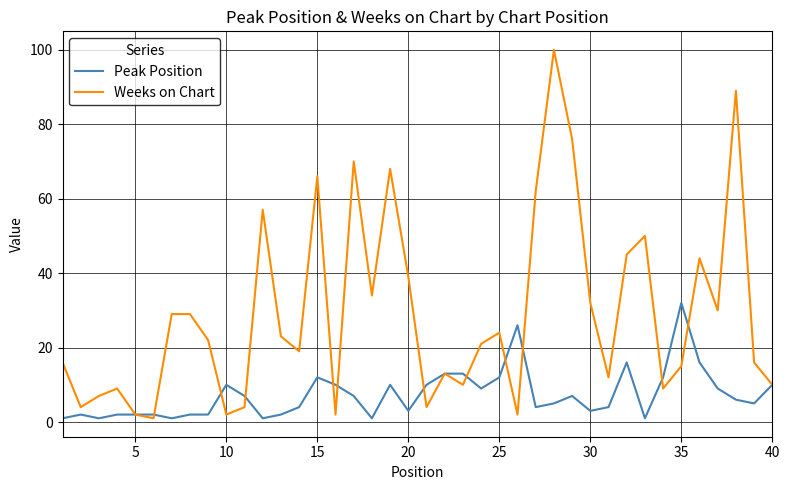

What is the highest value of the Peak Position series?

32